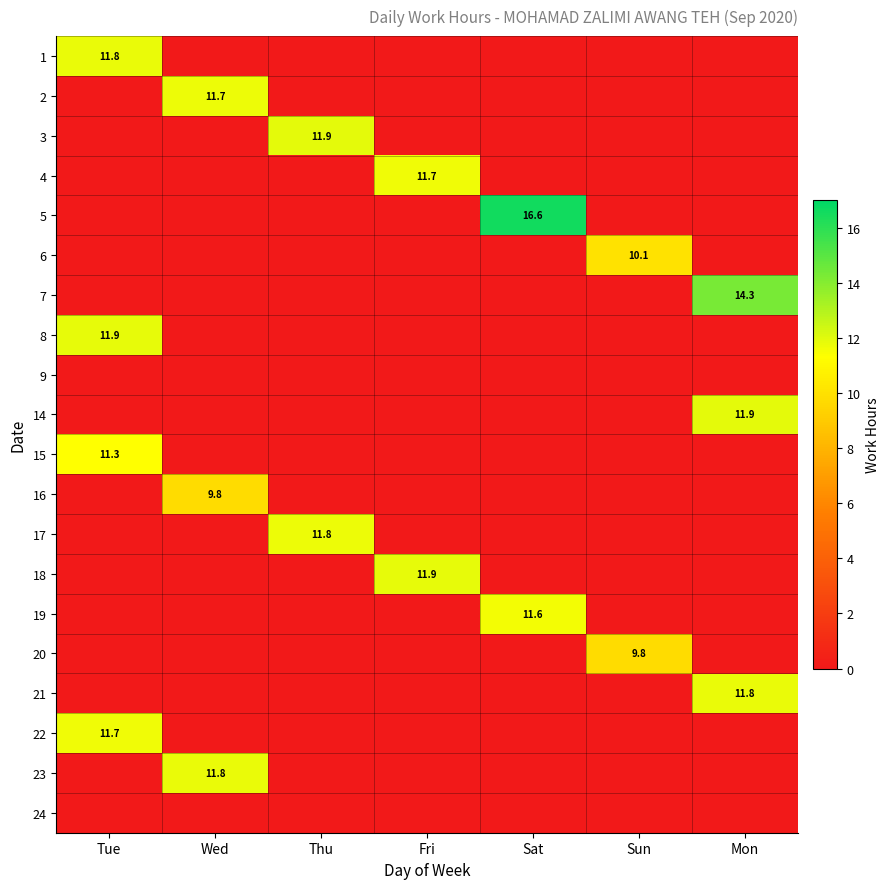

Is the value of 5 at Sat greater than the value of 17 at Thu?

Yes